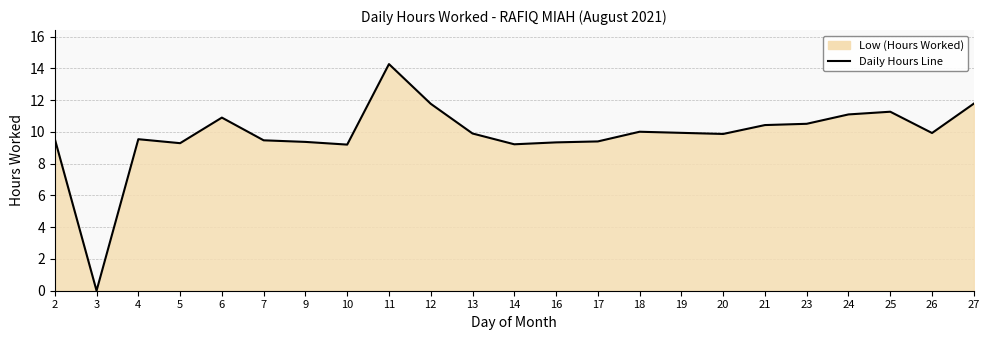

Rank the categories by value from highest to lowest.

11, 27, 12, 25, 24, 6, 23, 21, 18, 19, 26, 13, 20, 2, 4, 7, 17, 9, 16, 5, 14, 10, 3